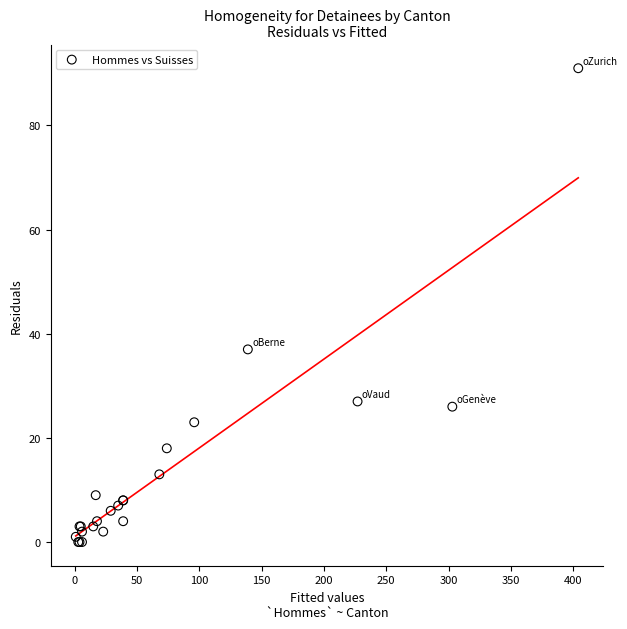

What Y value in the scatter plot is closest to 45?

37